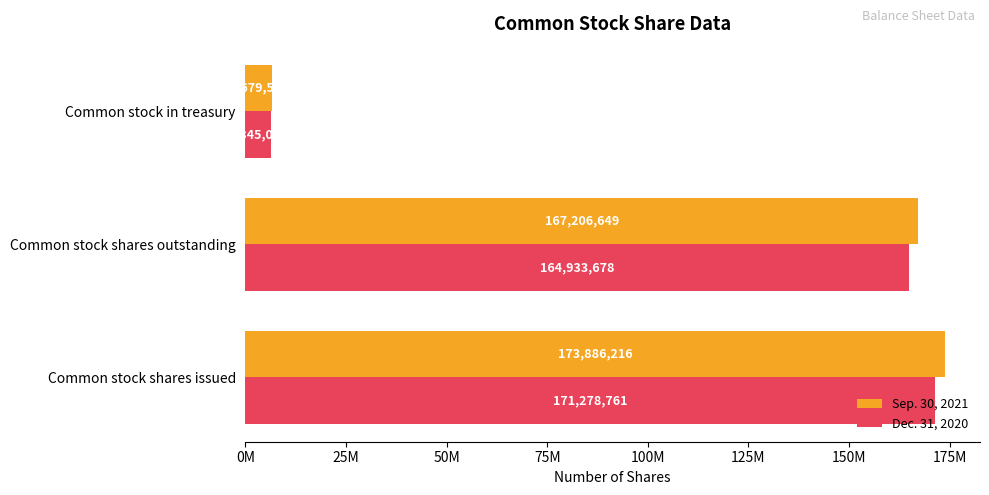

What are all the series names shown in the legend?

Sep. 30, 2021, Dec. 31, 2020